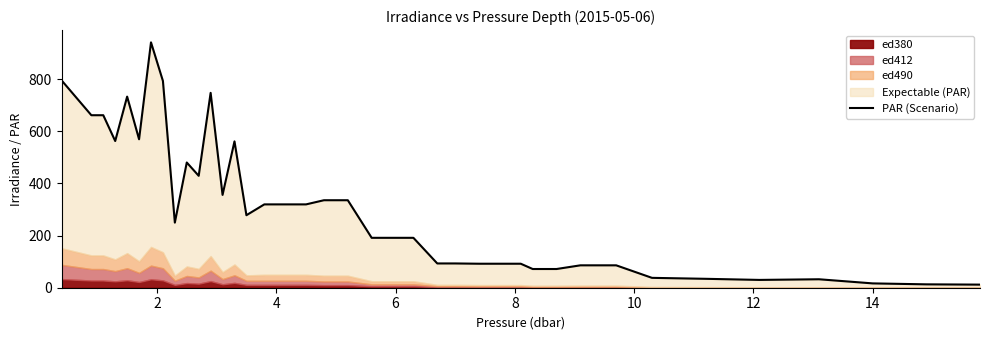

How many points are lower than both their immediate neighbors (excluding endpoints)?

7